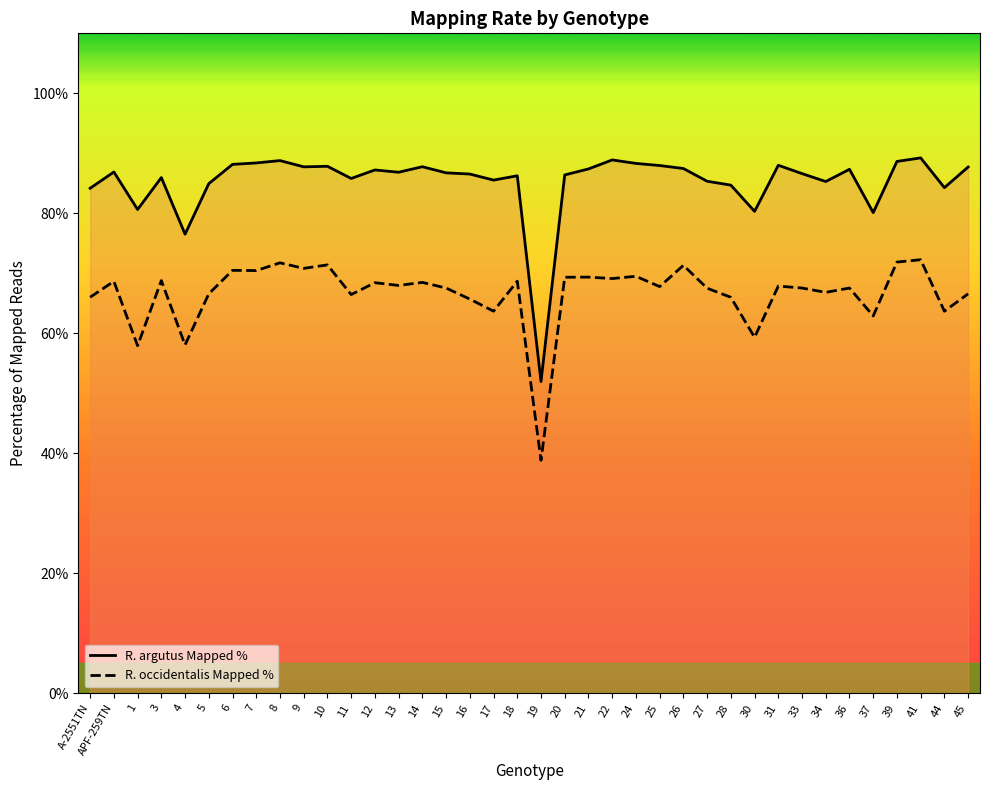

Reading right to left, what are all the values shown in this chart?

R. argutus Mapped %: 0.9	0.8	0.9	0.9	0.8	0.9	0.9	0.9	0.9	0.8	0.8	0.9	0.9	0.9	0.9	0.9	0.9	0.9	0.5	0.9	0.9	0.9	0.9	0.9	0.9	0.9	0.9	0.9	0.9	0.9	0.9	0.9	0.8	0.8	0.9	0.8	0.9	0.8
R. occidentalis Mapped %: 0.7	0.6	0.7	0.7	0.6	0.7	0.7	0.7	0.7	0.6	0.7	0.7	0.7	0.7	0.7	0.7	0.7	0.7	0.4	0.7	0.6	0.7	0.7	0.7	0.7	0.7	0.7	0.7	0.7	0.7	0.7	0.7	0.7	0.6	0.7	0.6	0.7	0.7